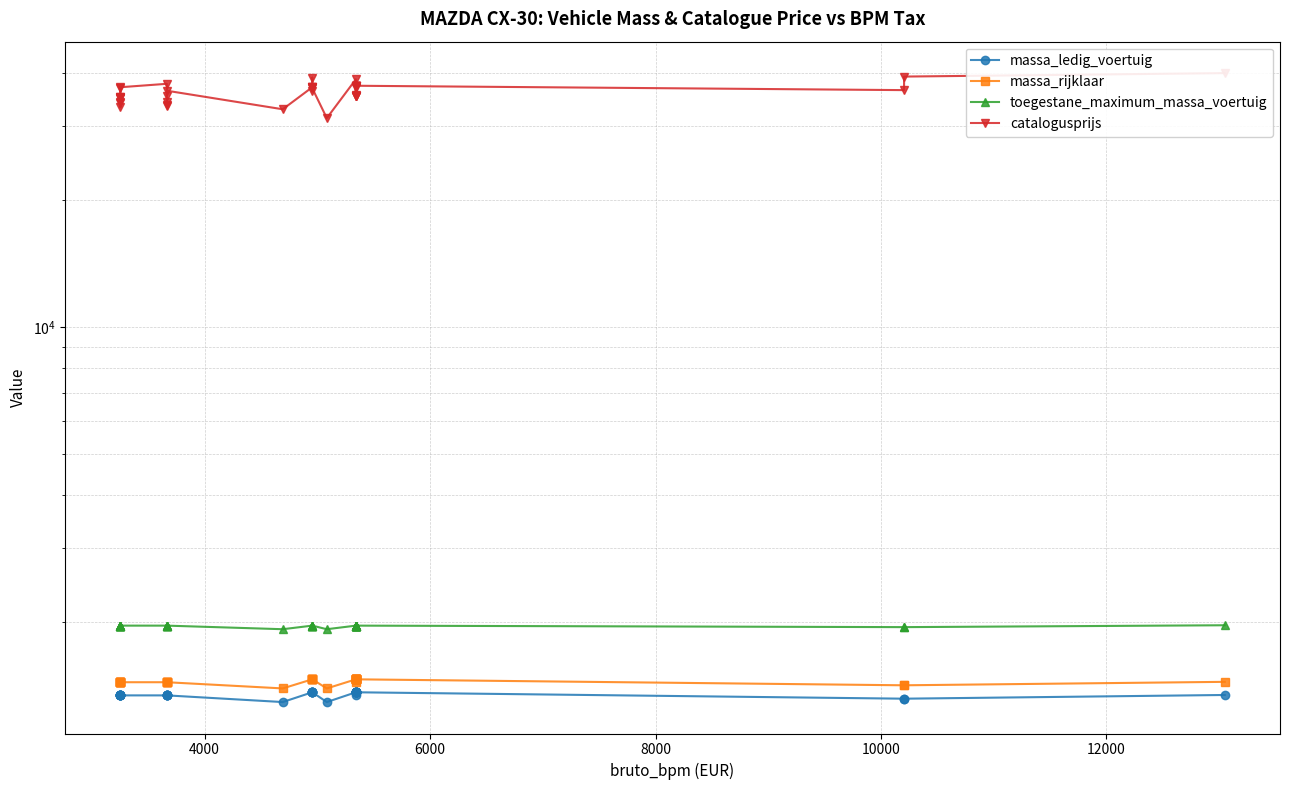

Is this an area chart (filled region under the line)?

No